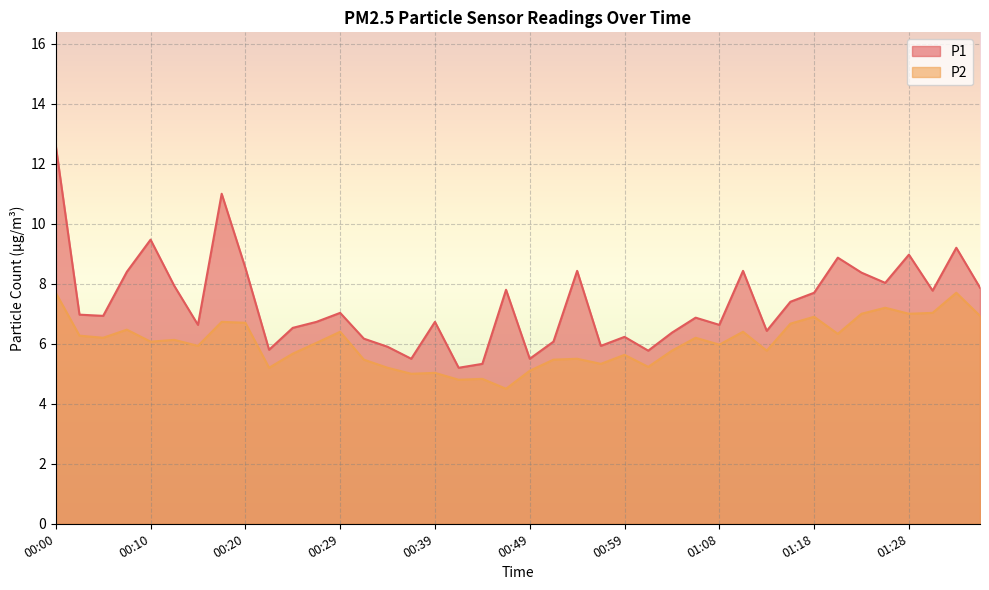

Is it true that P2 equals 4.8 at 00:44?

True